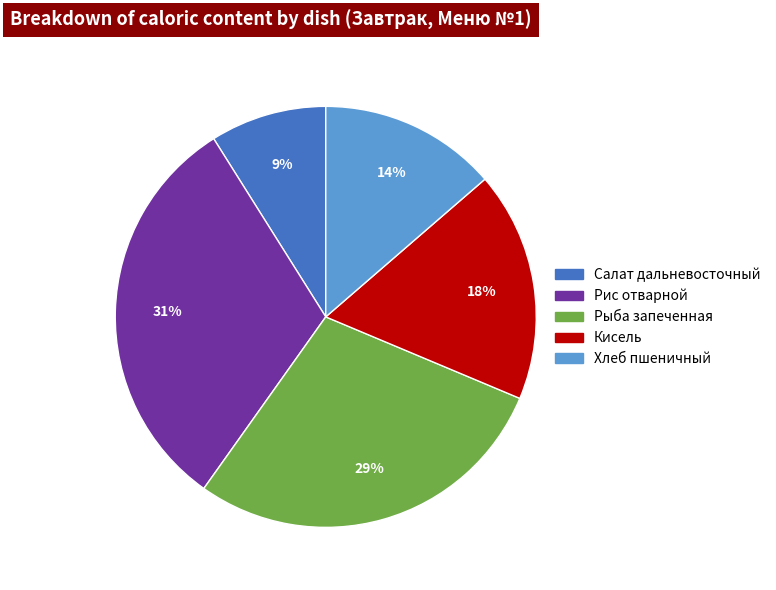

The Салат дальневосточный slice represents 14% of the pie. True or false?

False